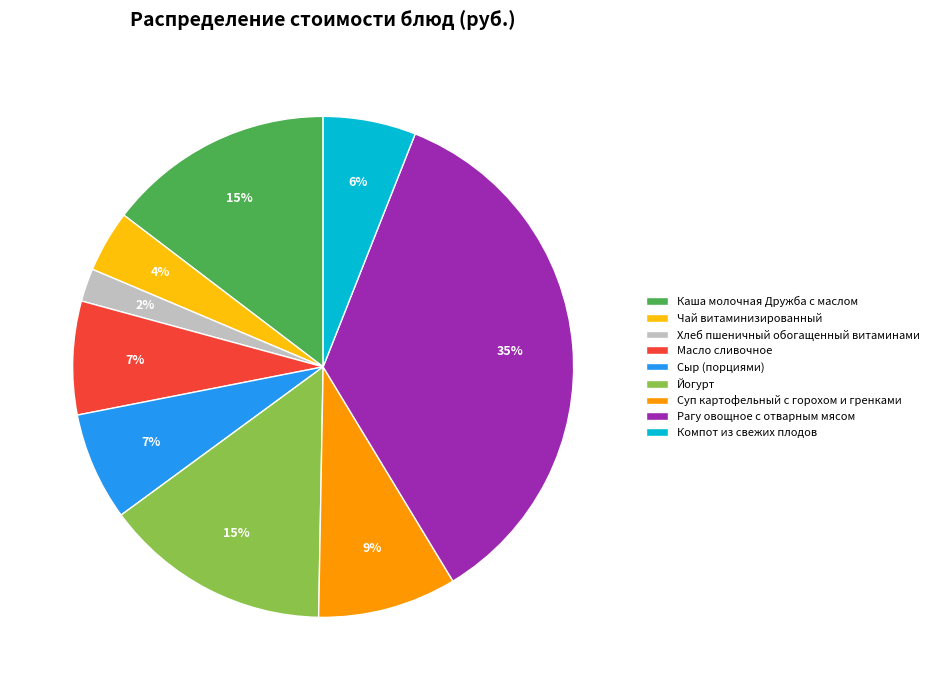

To the nearest percent, what is the combined percentage of Каша молочная Дружба с маслом and Масло сливочное?

22%